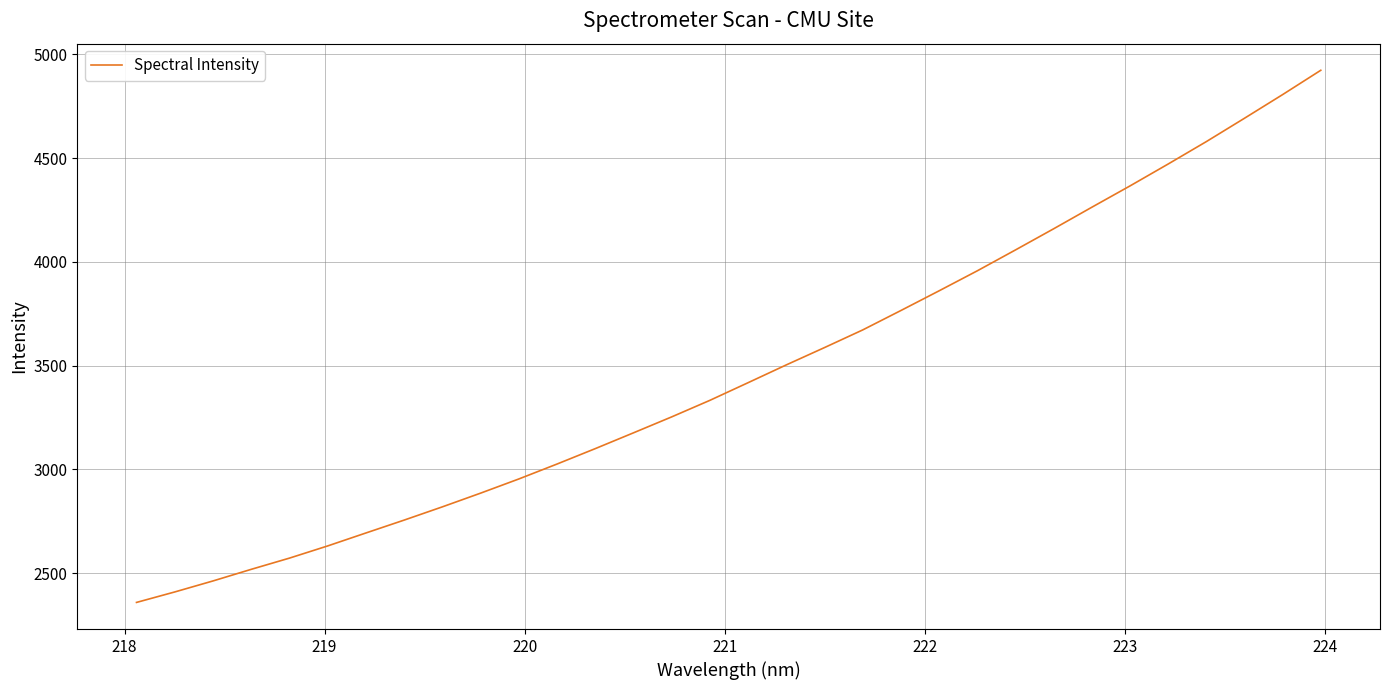

What is the maximum value shown in the chart?

4923.6